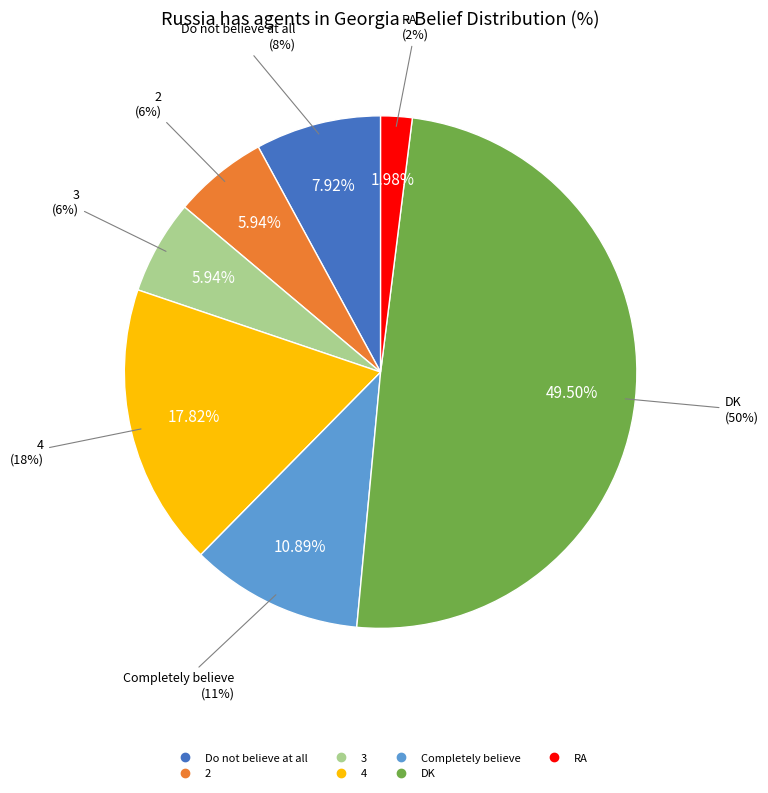

How many segments does this pie chart have?

7